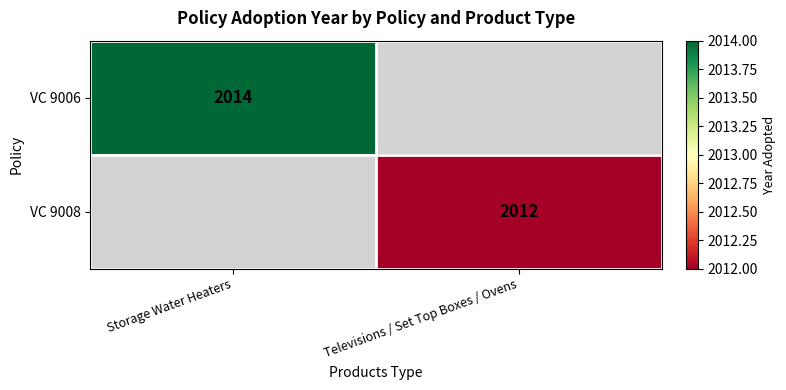

The VC 9006 series shows 2669.7 at Storage Water Heaters. True or false?

False